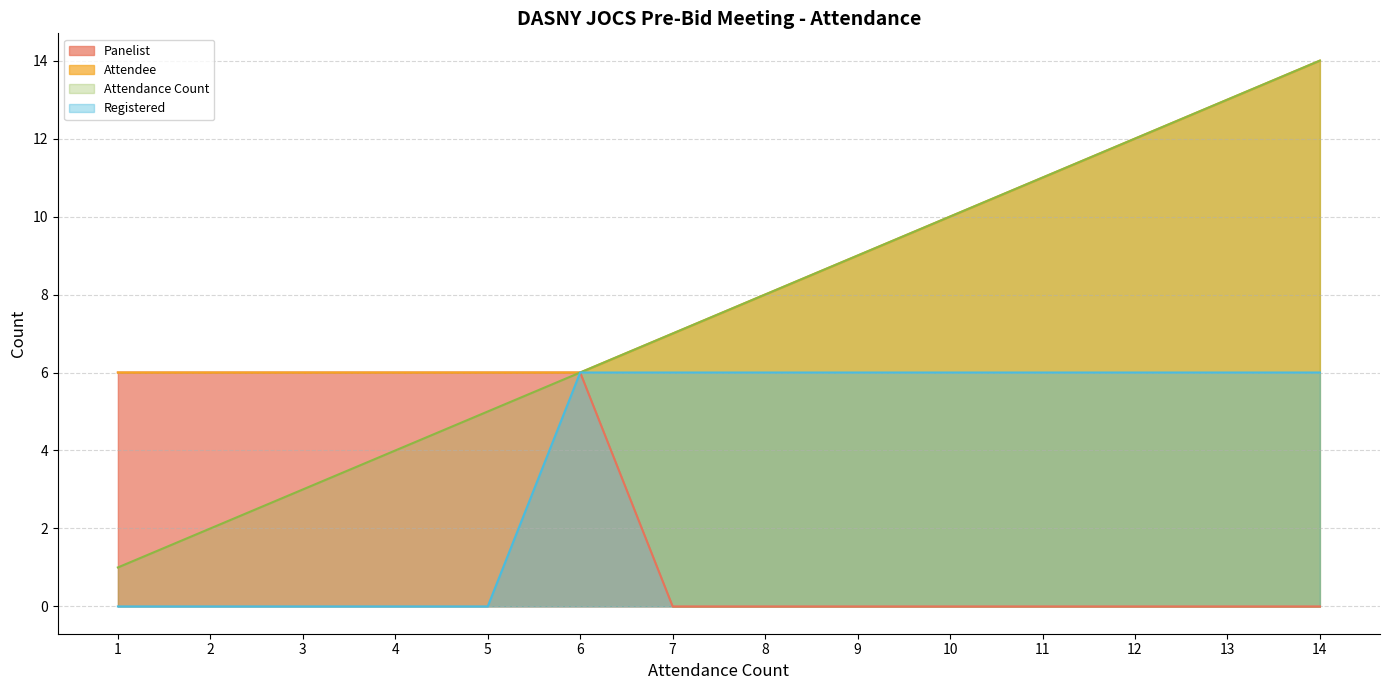

The value at 3 is -3. True or false?

False